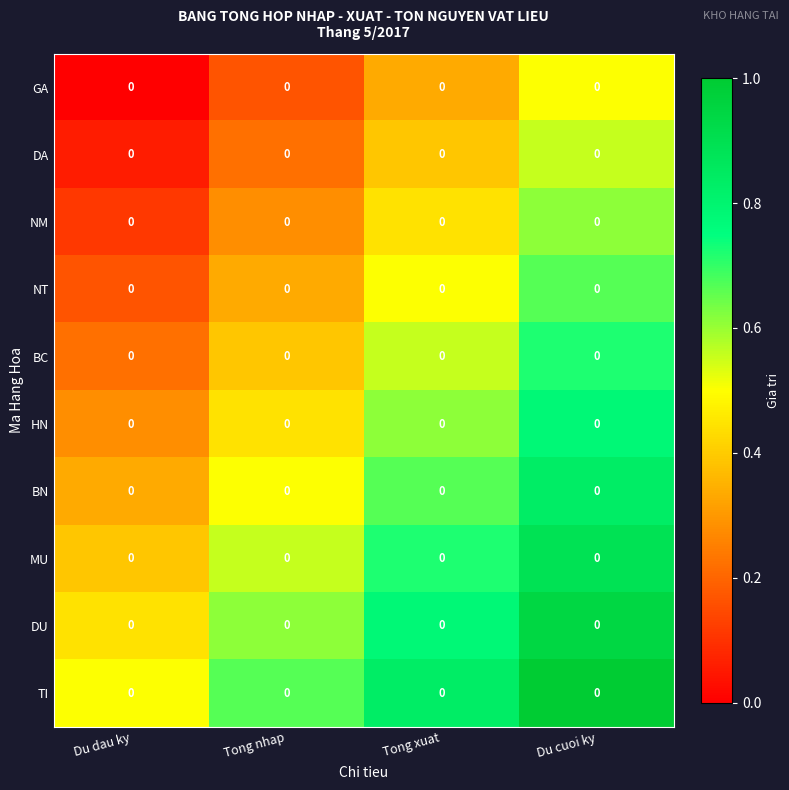

What is the spread (max minus min) of values at Du dau ky?

0.5